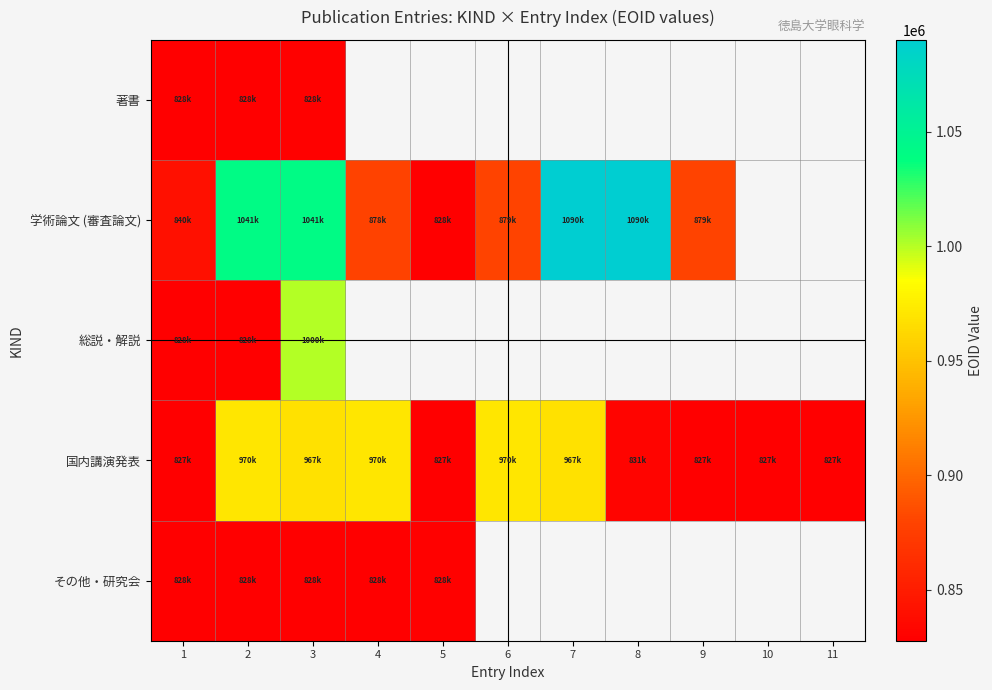

How many data points does each series have?

11